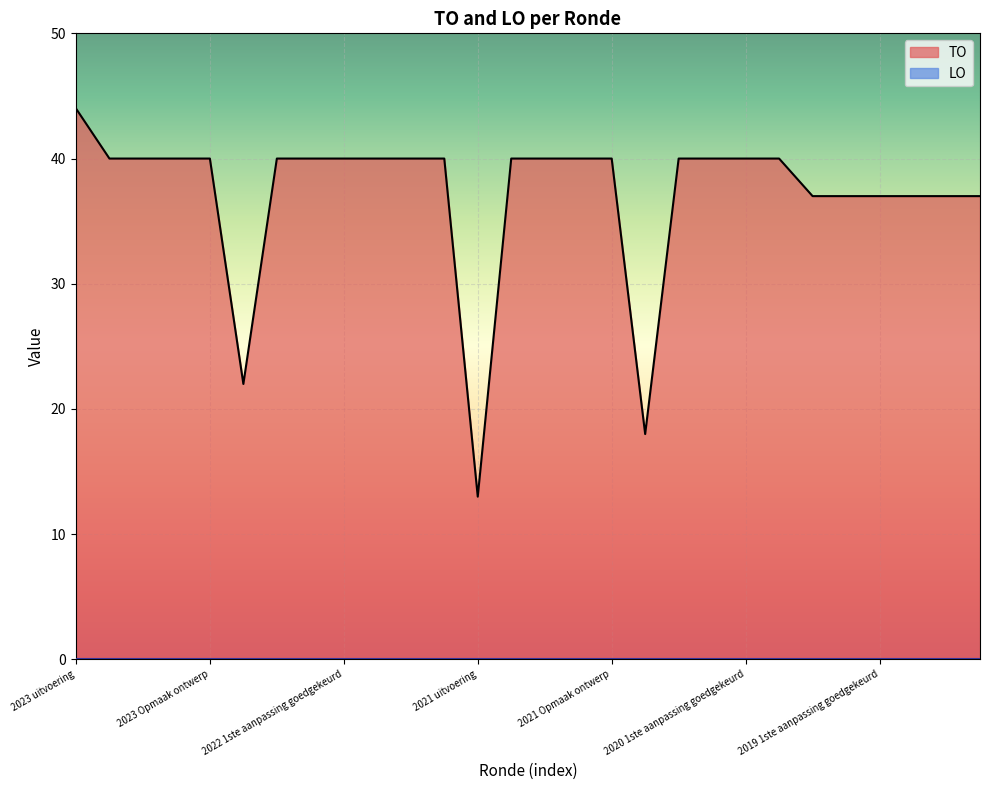

How many categories are shown in the chart?

28